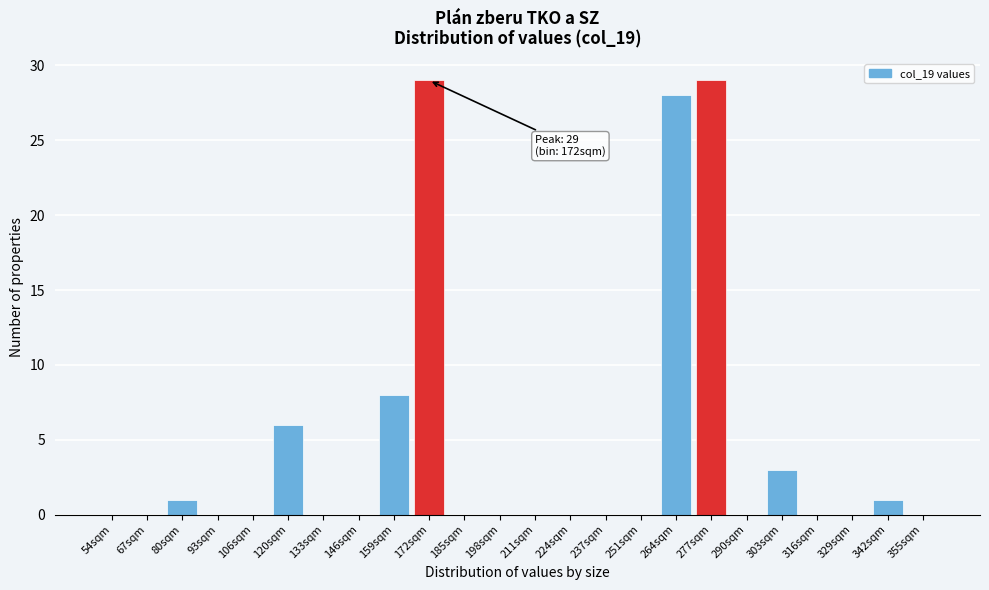

Reading left to right, what are all the values shown in this chart?

54sqm=0	67sqm=0	80sqm=1	93sqm=0	106sqm=0	120sqm=6	133sqm=0	146sqm=0	159sqm=8	172sqm=29	185sqm=0	198sqm=0	211sqm=0	224sqm=0	237sqm=0	251sqm=0	264sqm=28	277sqm=29	290sqm=0	303sqm=3	316sqm=0	329sqm=0	342sqm=1	355sqm=0